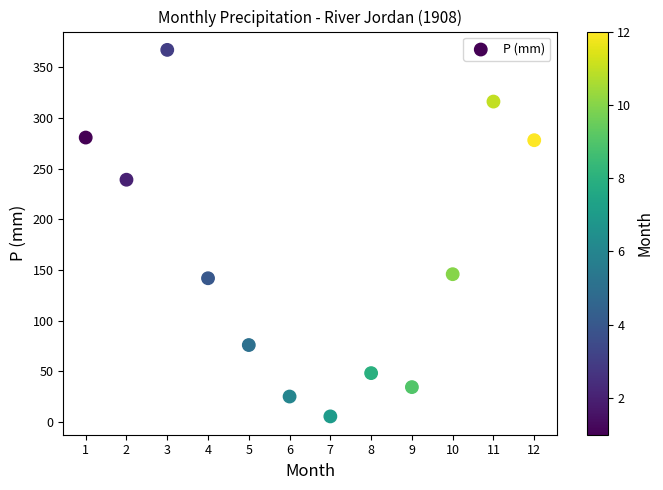

What is the average Y value?

163.2